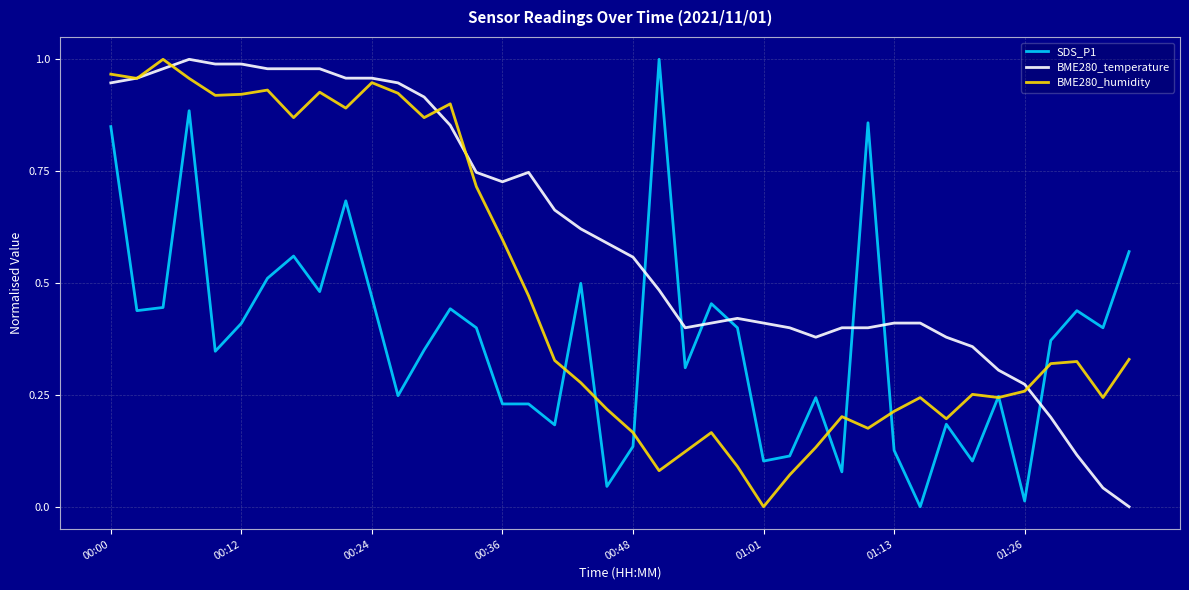

What are all the series names shown in the legend?

SDS_P1, BME280_temperature, BME280_humidity